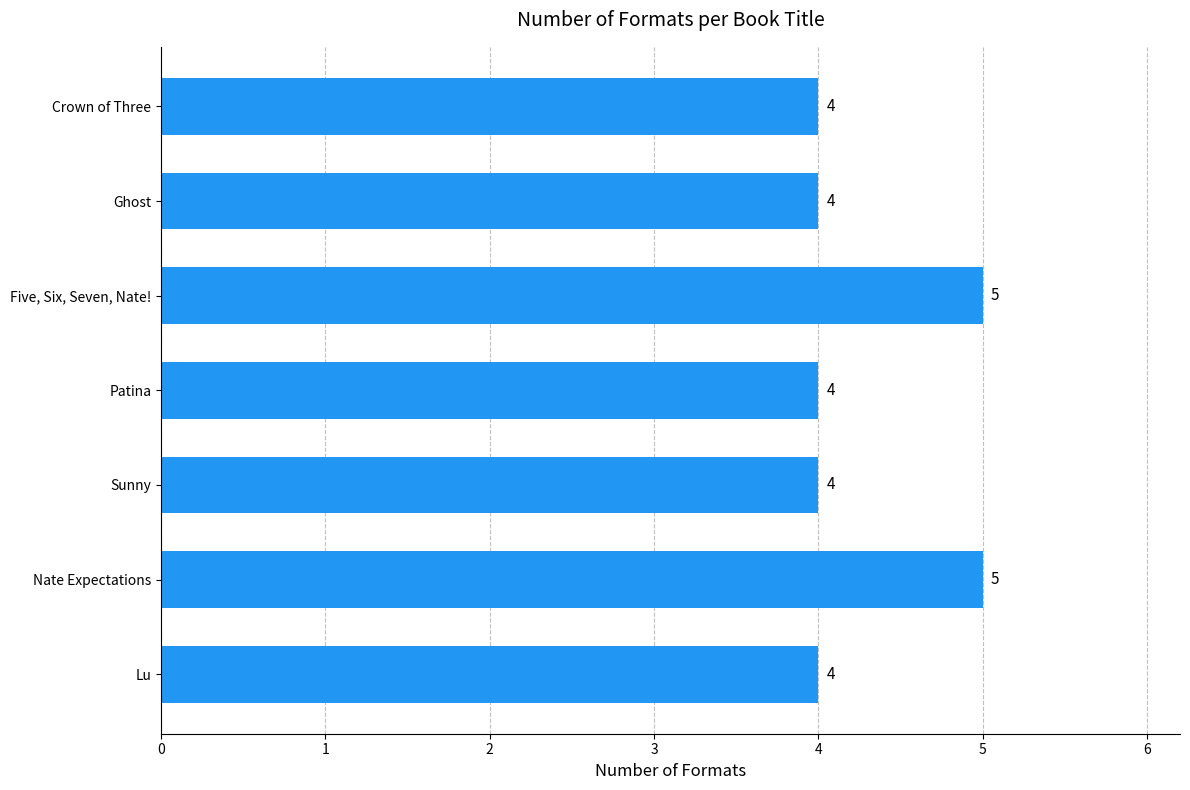

Are the bars grouped side by side (vs. stacked)?

No